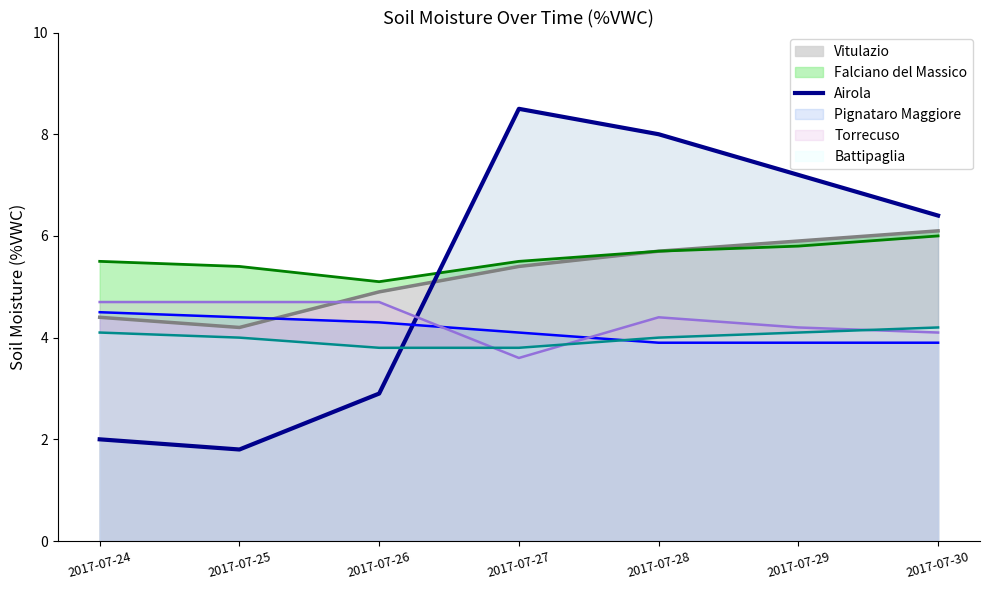

The chart shows a value of 3.0 at 2017-07-25. True or false?

False